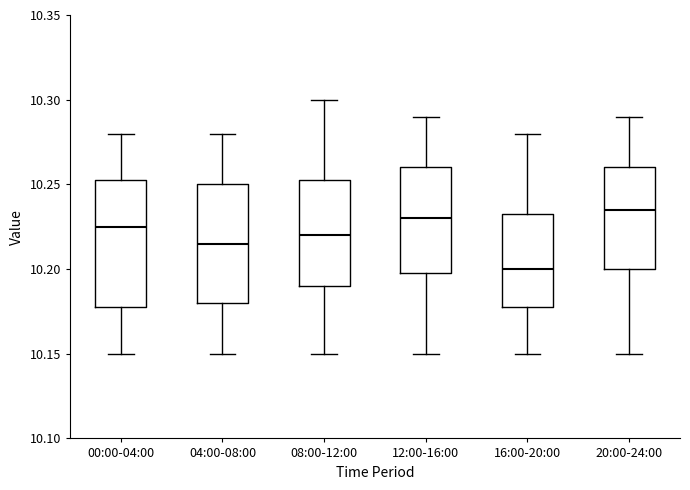

Which box's median line is the lowest?

16:00-20:00